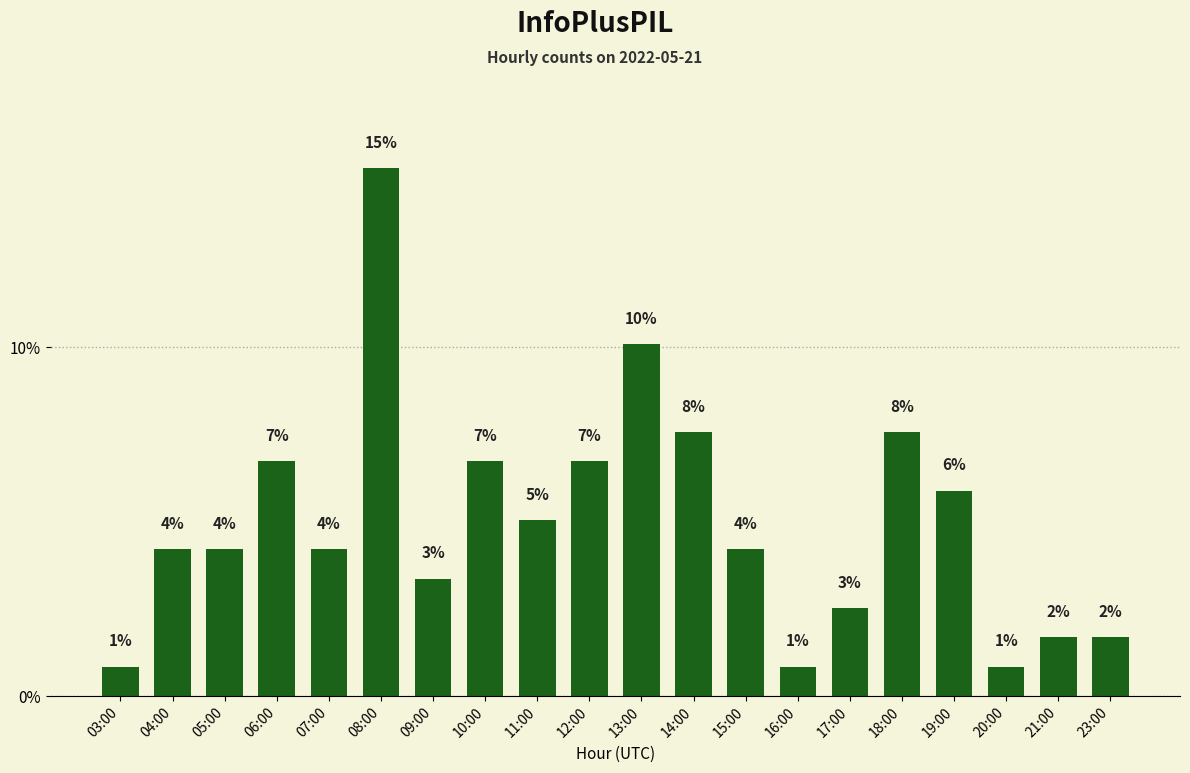

Does the chart contain any negative values?

No